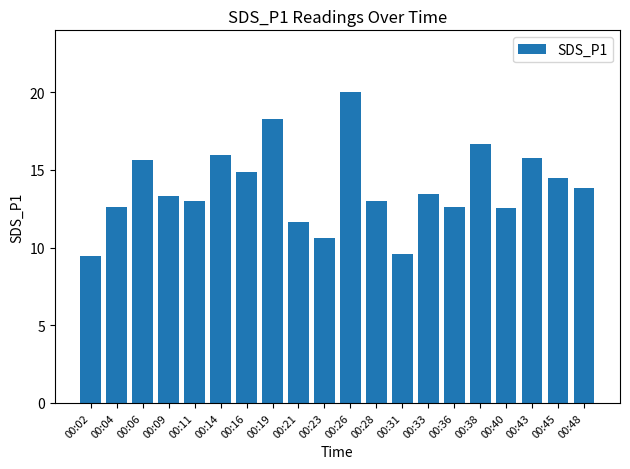

What is the greatest value displayed?

20.0